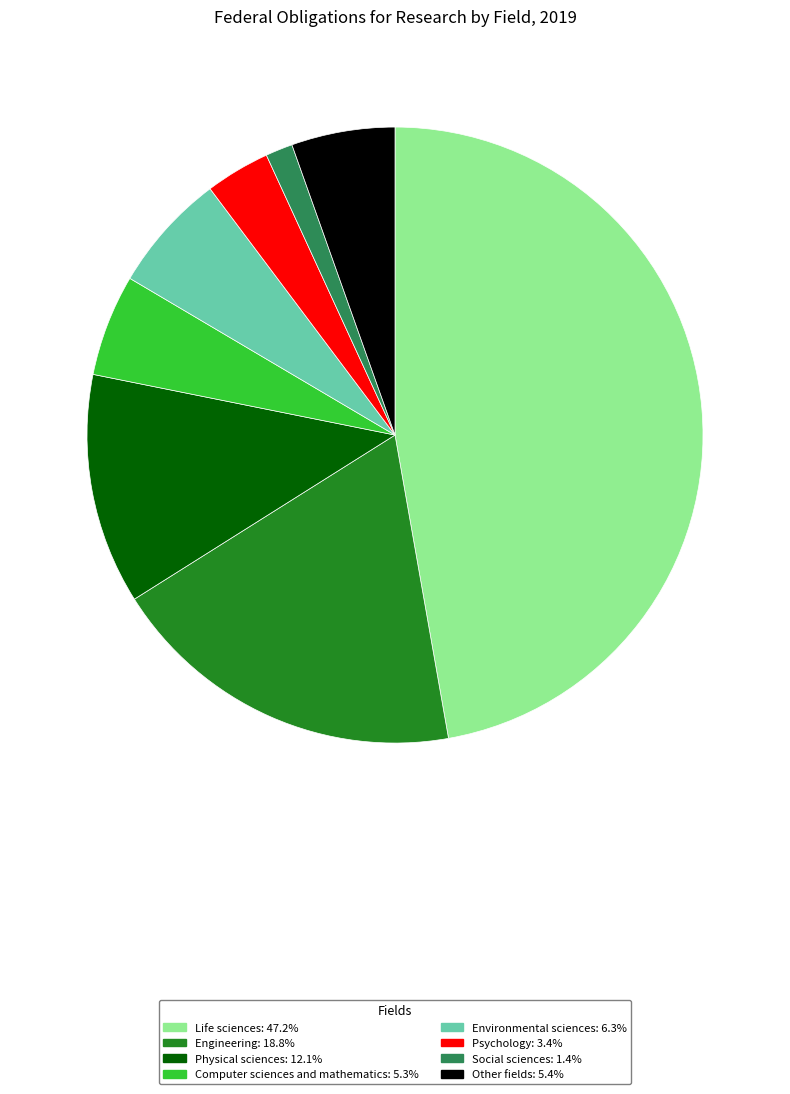

Count the number of slices in the pie.

8